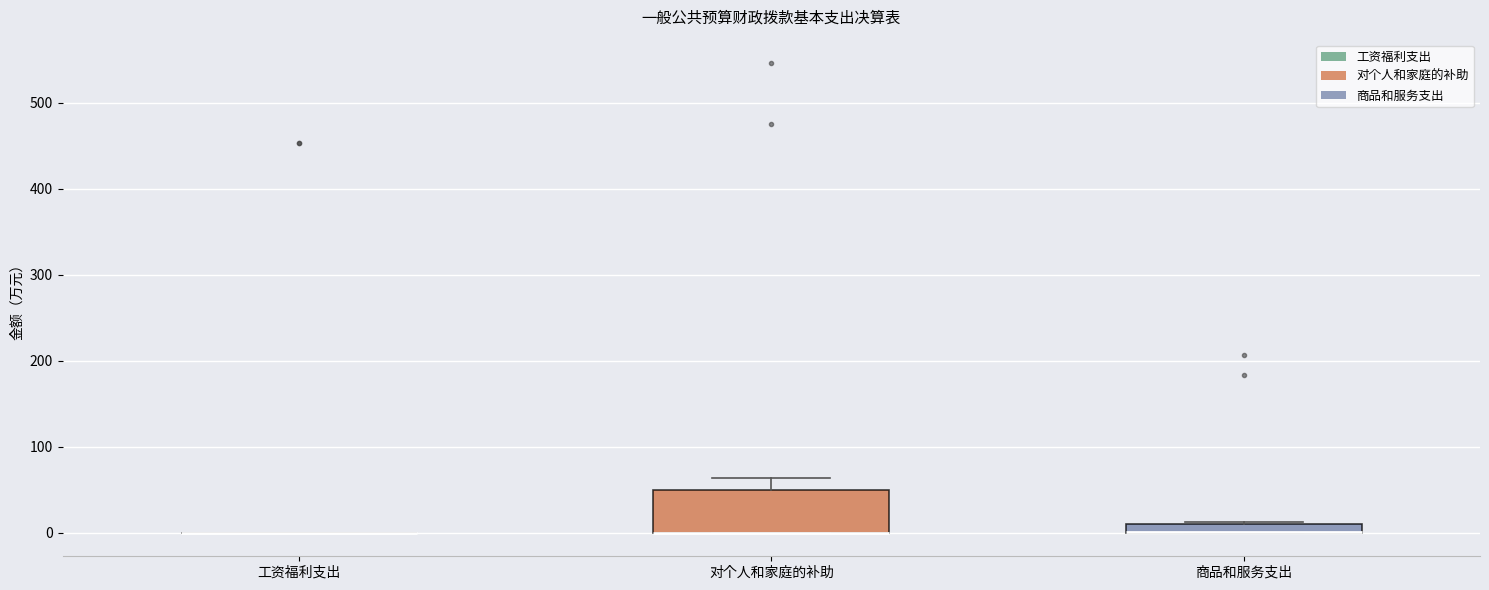

Where is the lower edge of the box for 对个人和家庭的补助 on the y-axis? The values are not printed on the chart, so give them approximately, as read against the axis.

0